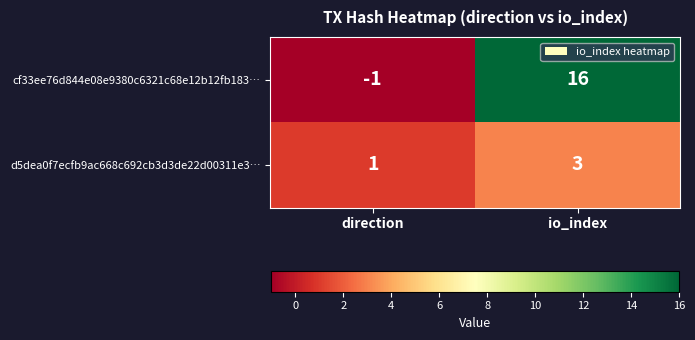

List the labels in order of d5dea0f7ecfb9ac668c692cb3d3de22d00311e3… value, smallest first.

direction, io_index